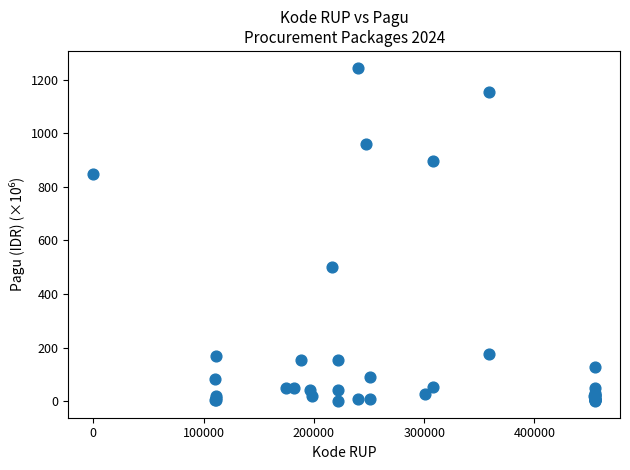

What Y value in the scatter plot is closest to 622?

499.9